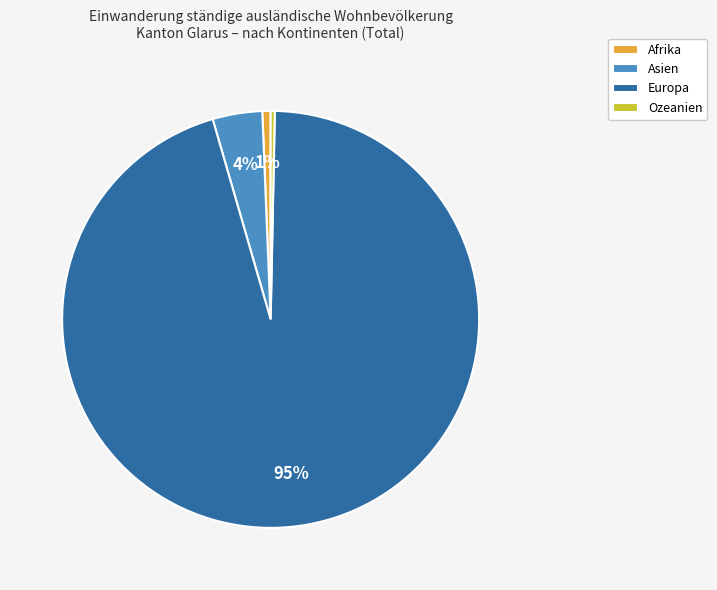

To the nearest percent, what portion does Asien represent?

4%